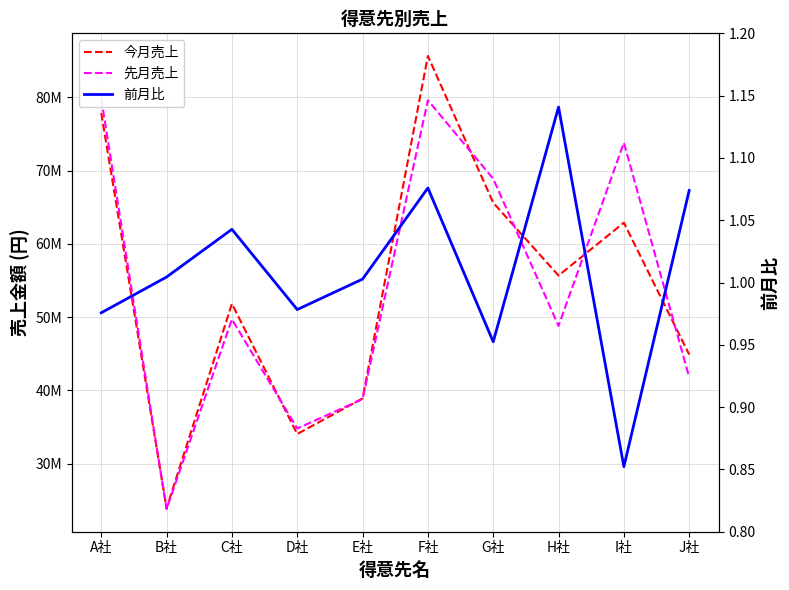

How many lines are shown in the chart?

3